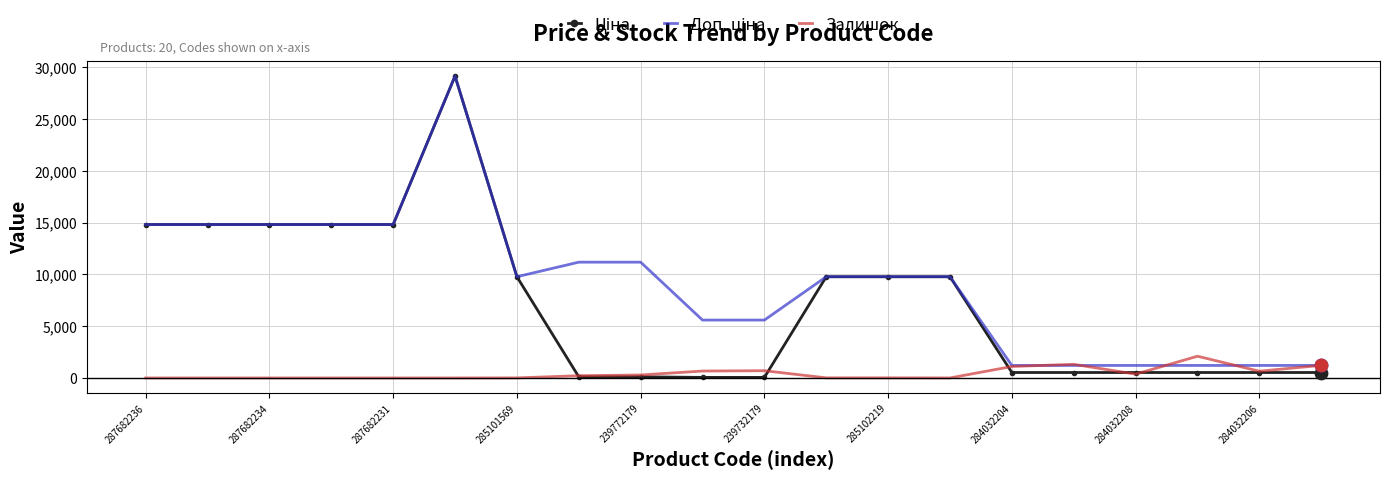

What is the greatest value displayed?

29152.3